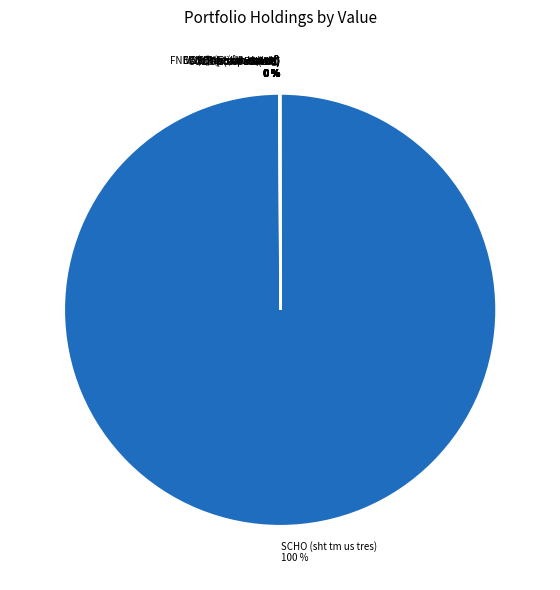

What is the largest slice in the pie chart?

SCHO (sht tm us tres)